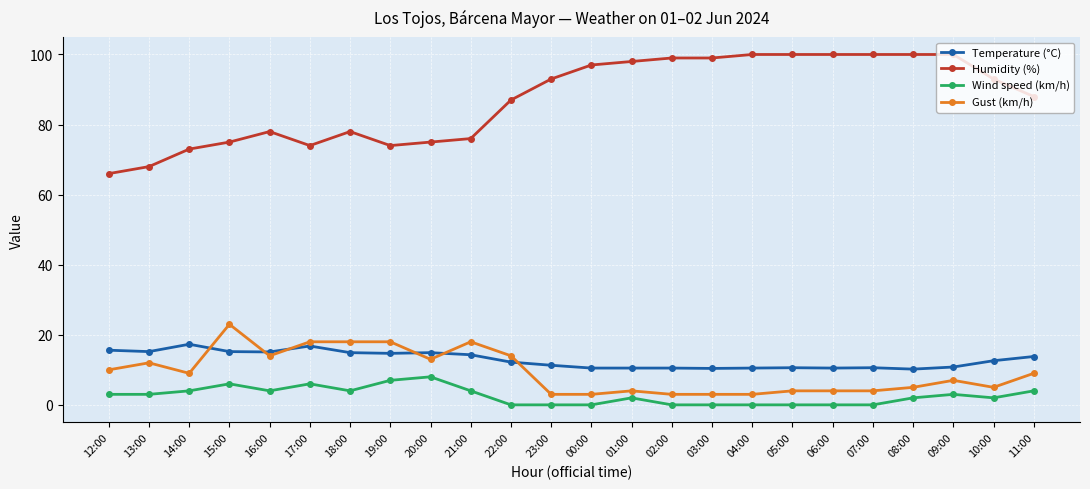

What is the sum of the Temperature (°C) values at 01:00 and 10:00?

23.1